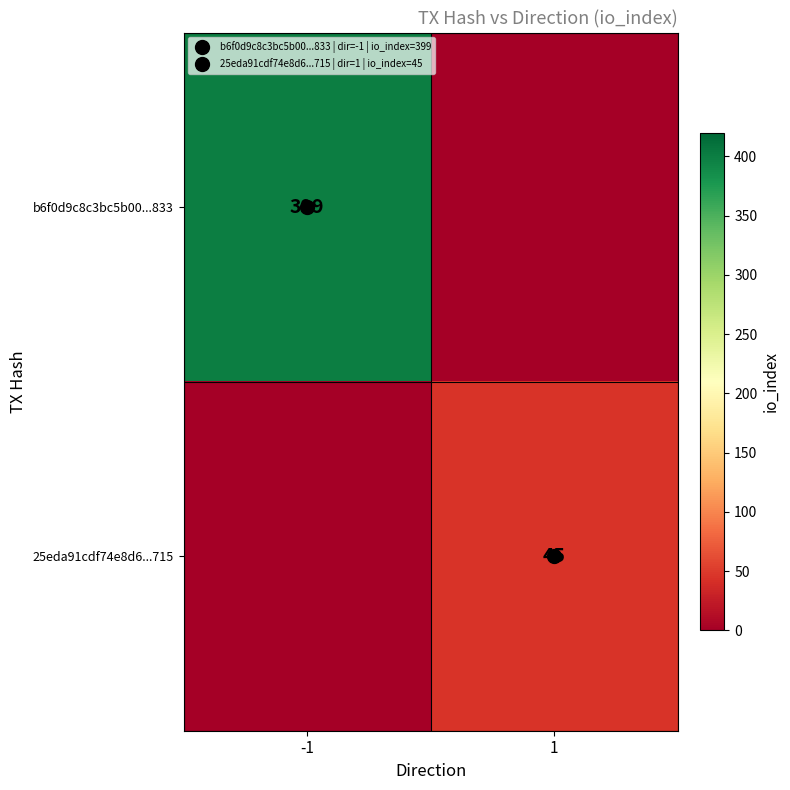

At how many categories does at least one series exceed 144?

1